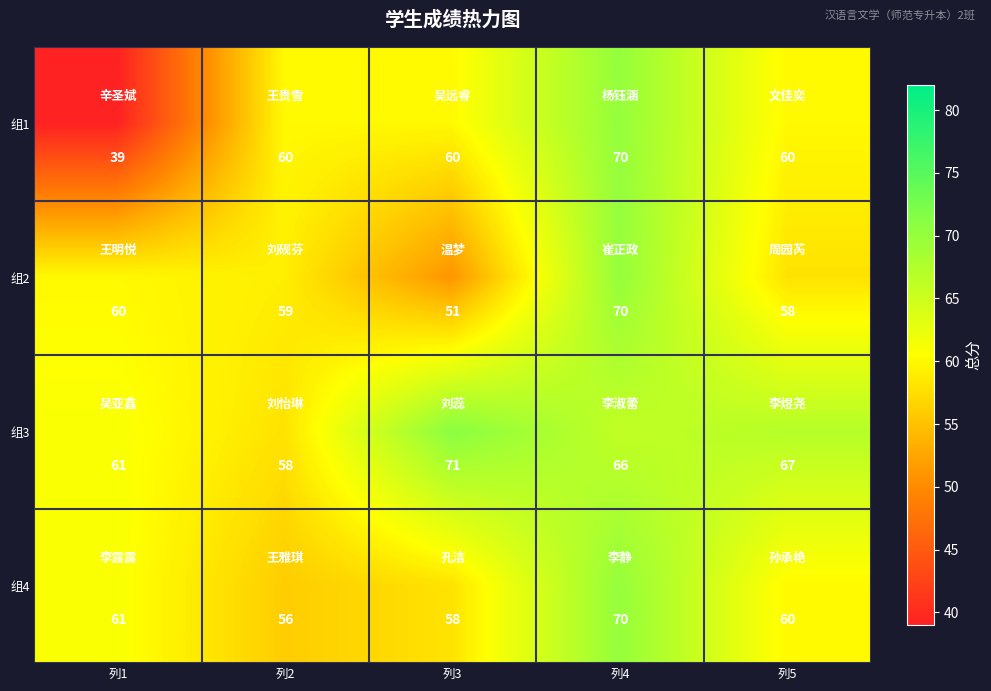

What is the spread (max minus min) of values at 列4?

4